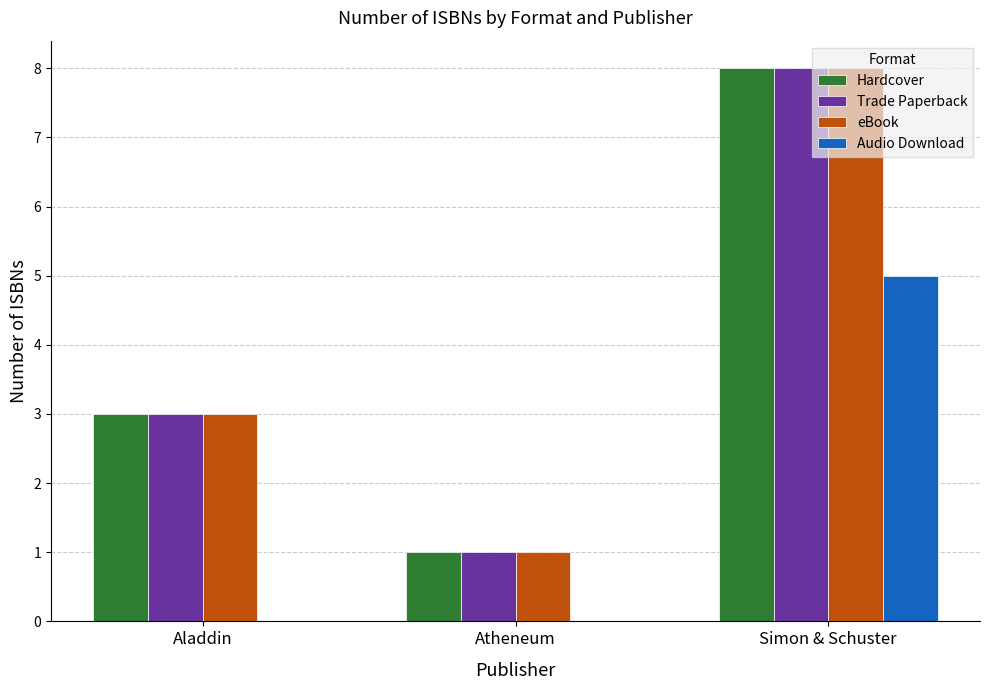

What is the total value across all series at Simon & Schuster?

29